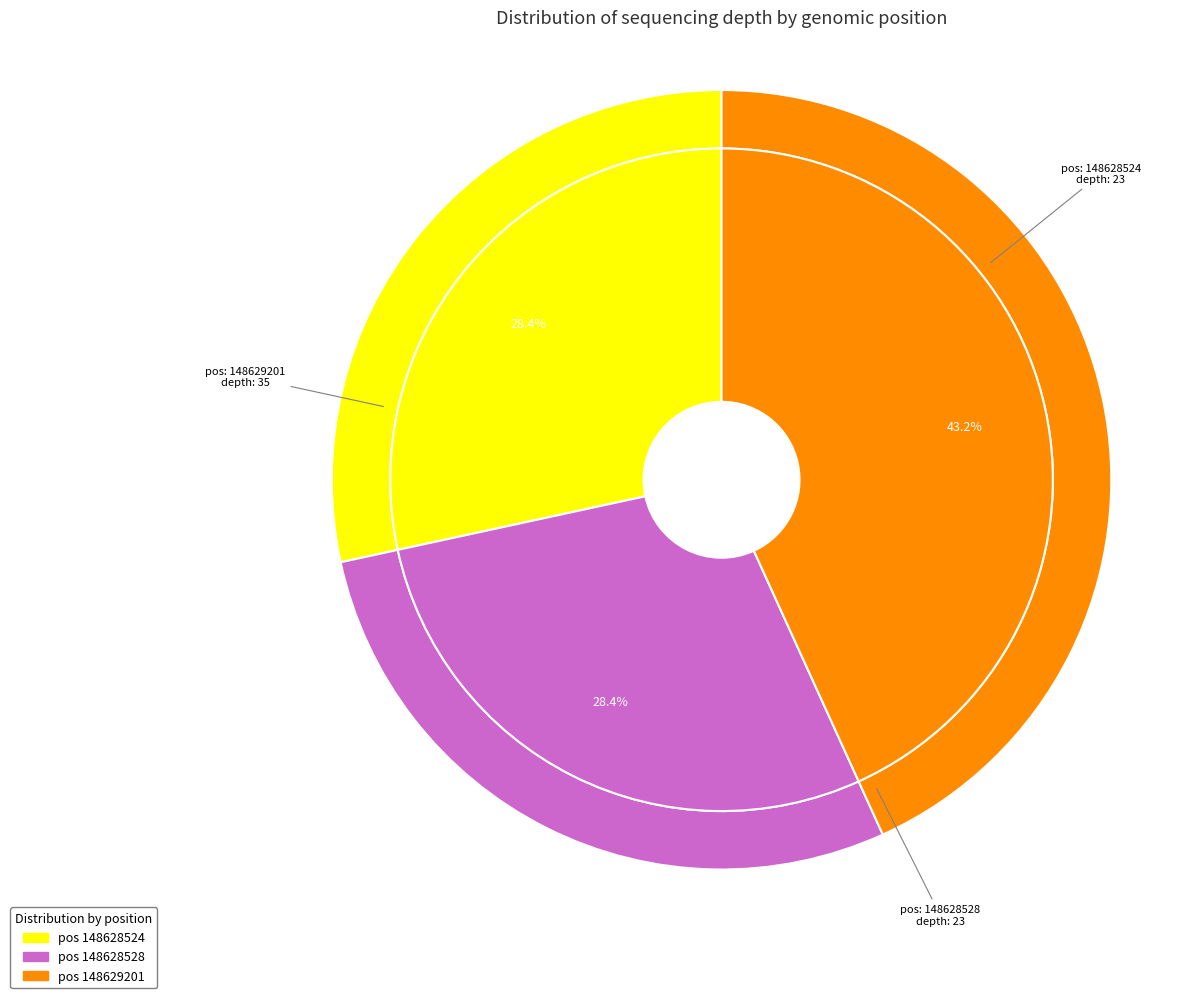

Count the number of slices in the pie.

3